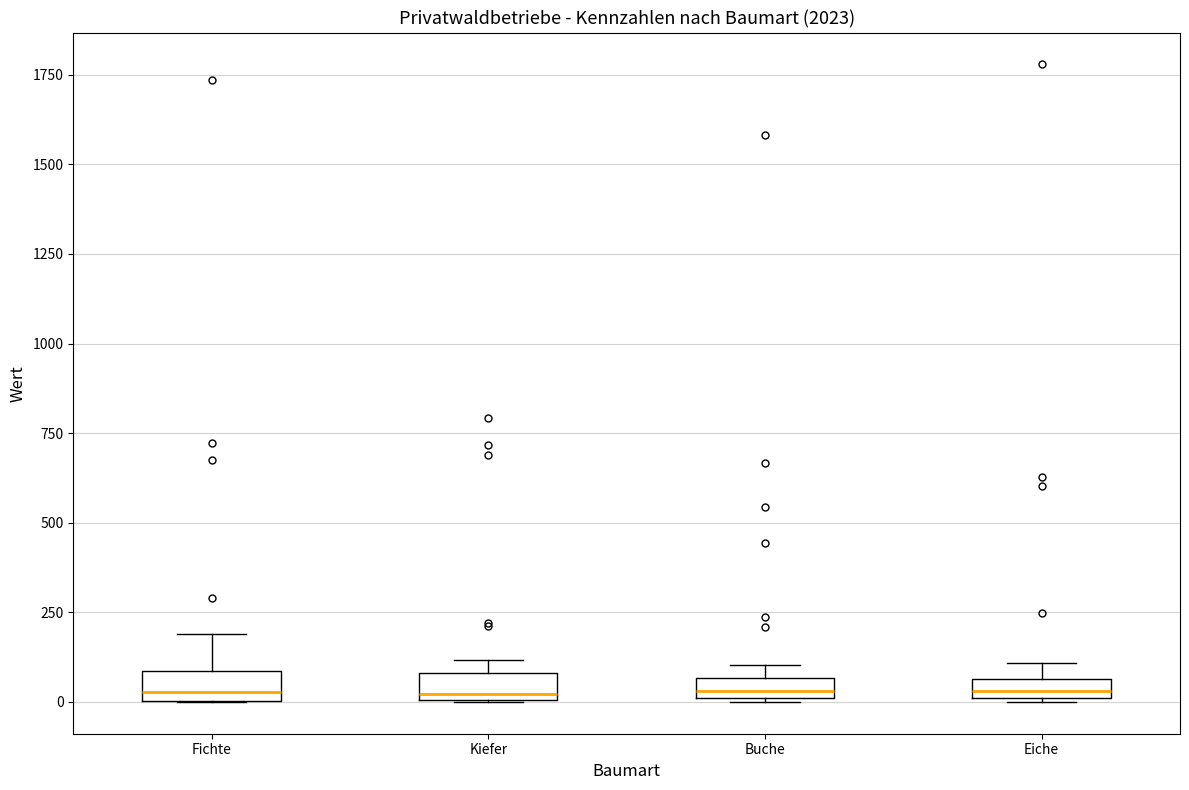

Where is the lower edge of the box for Buche on the y-axis? The values are not printed on the chart, so give them approximately, as read against the axis.

0